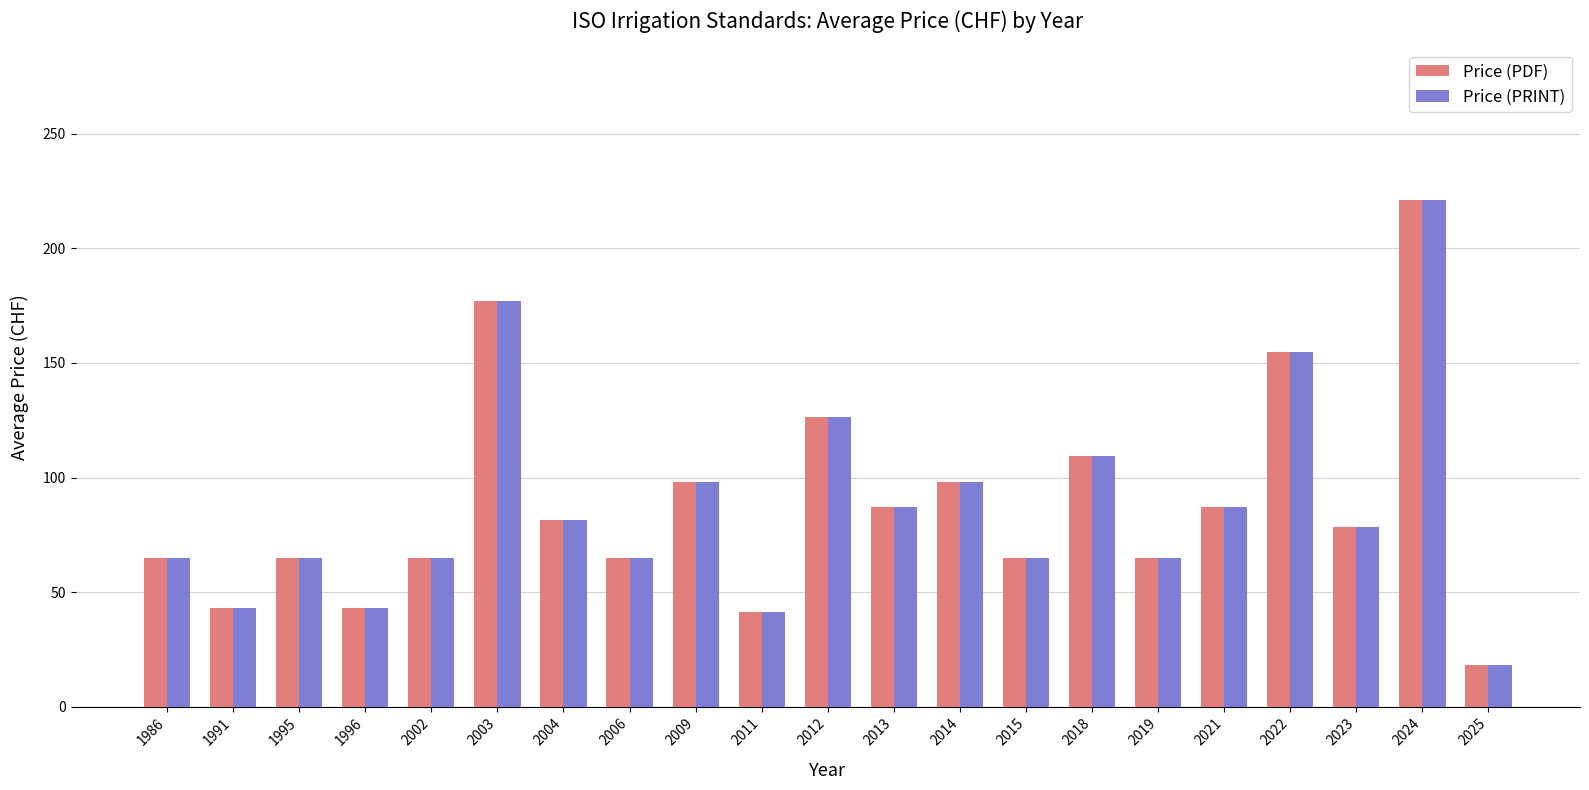

The Price (PDF) series shows 38.5 at 2002. True or false?

False